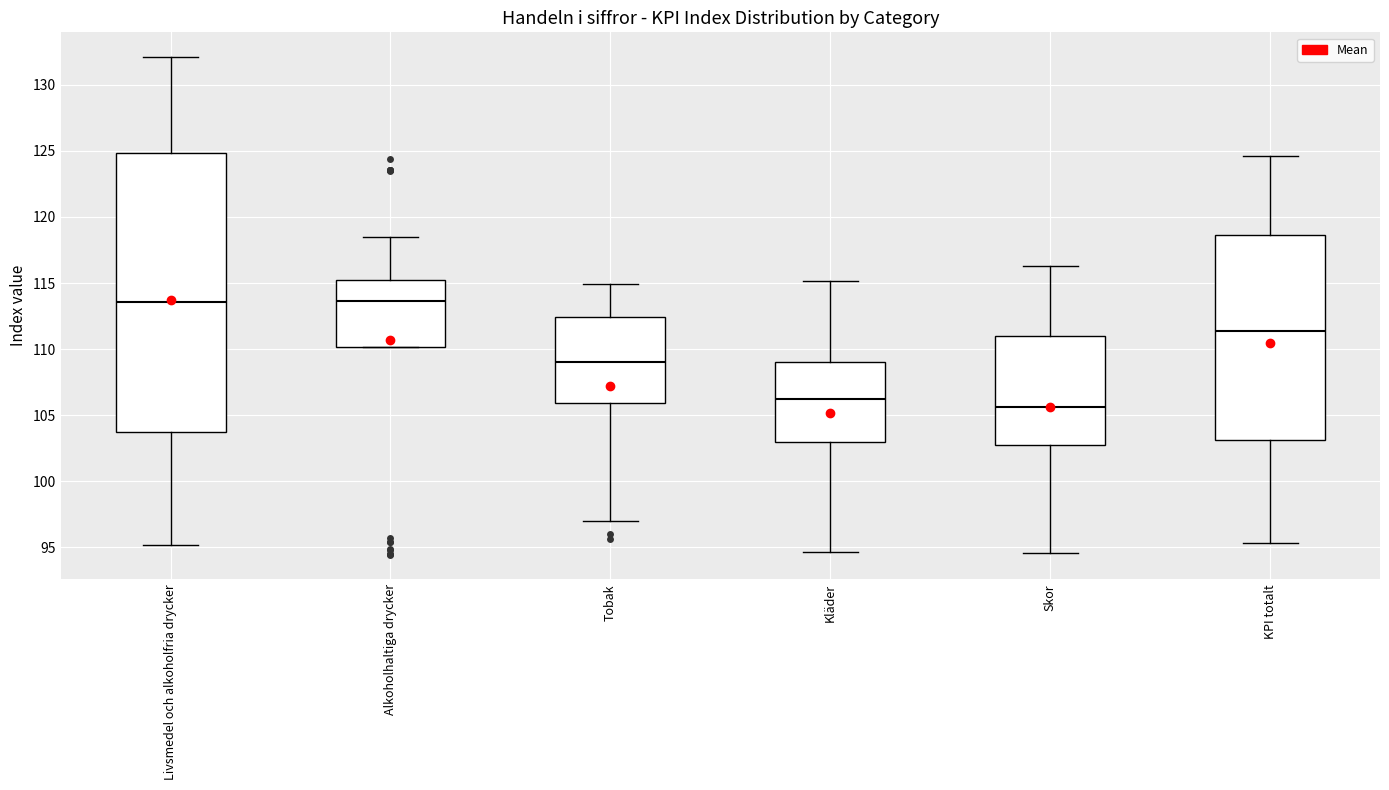

Reading left to right, transcribe this box plot: for each box, give where its median line is, the range the box spans, and where its two whiskers end, as read against the y-axis. The values are not printed on the chart, so give them approximately, as read against the axis.

Livsmedel och alkoholfria drycker: median 113.5, box 103.5 to 125.0, whiskers 95.0 to 132.0
Alkoholhaltiga drycker: median 113.5, box 110.0 to 115.0, whiskers 110.0 to 118.5
Tobak: median 109.0, box 106.0 to 112.5, whiskers 97.0 to 115.0
Kläder: median 106.0, box 103.0 to 109.0, whiskers 94.5 to 115.0
Skor: median 105.5, box 102.5 to 111.0, whiskers 94.5 to 116.5
KPI totalt: median 111.5, box 103.0 to 118.5, whiskers 95.5 to 124.5